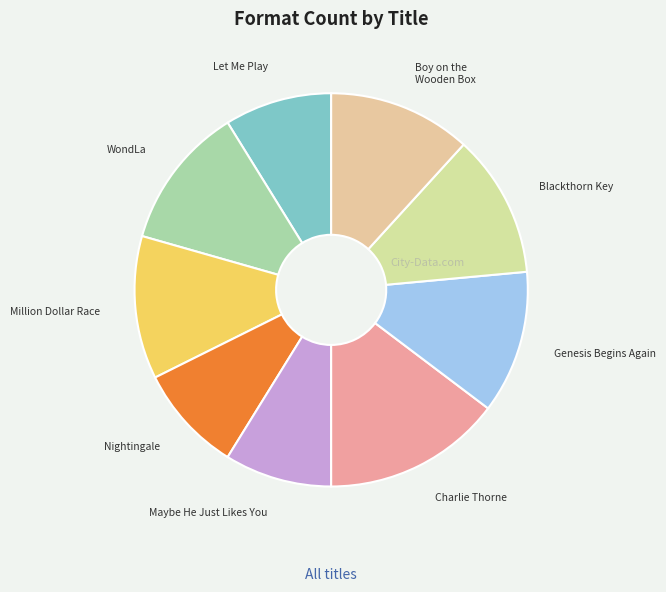

Which slice is the largest?

Charlie Thorne